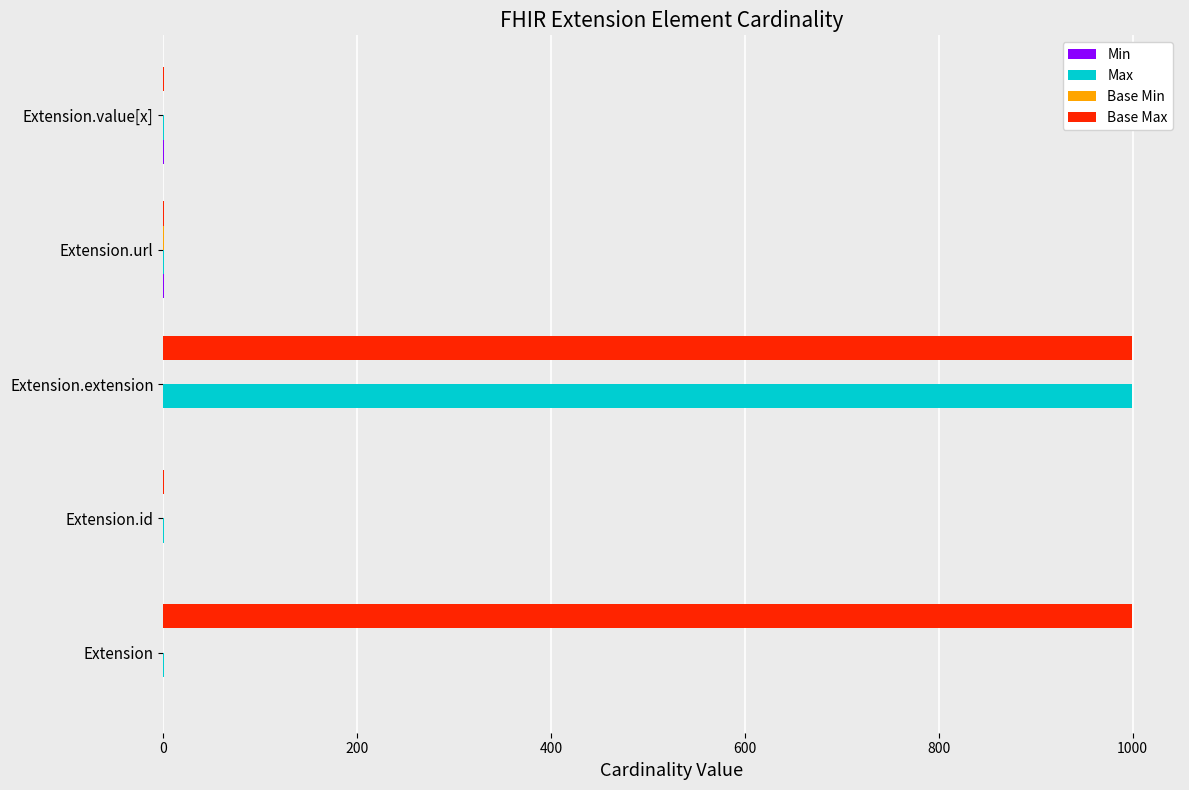

Which series changed the most between Extension and Extension.url?

Base Max